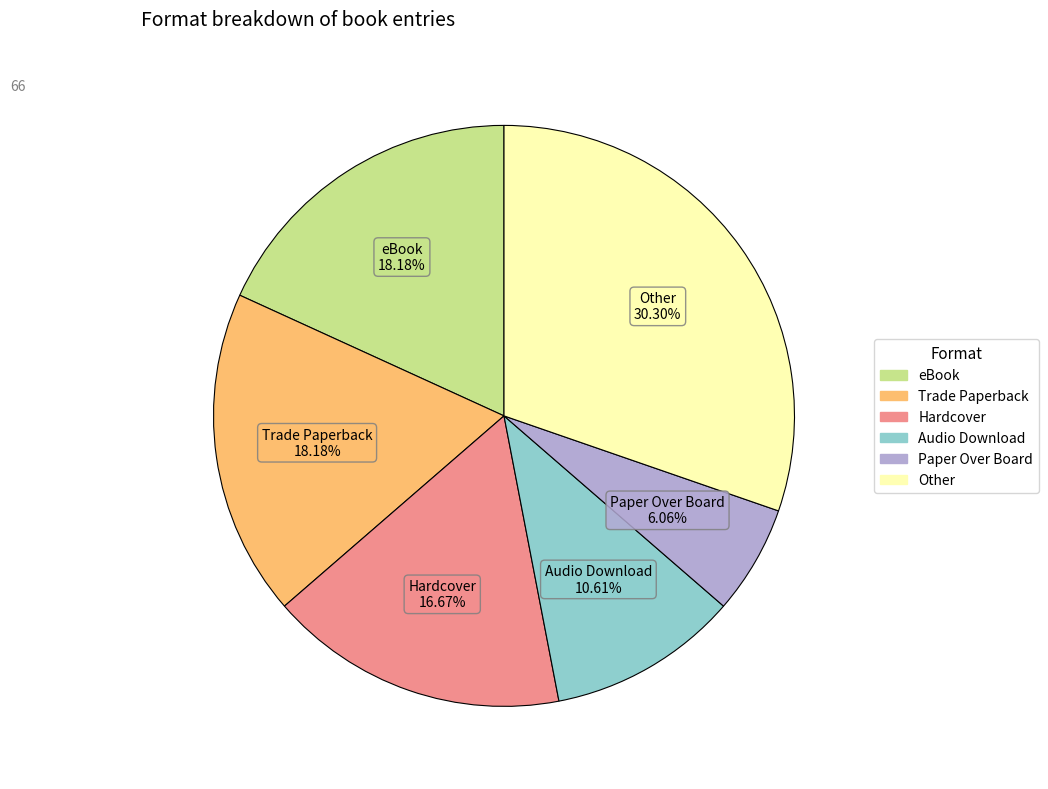

To the nearest percent, what is the difference between the largest and smallest slice percentages?

24%